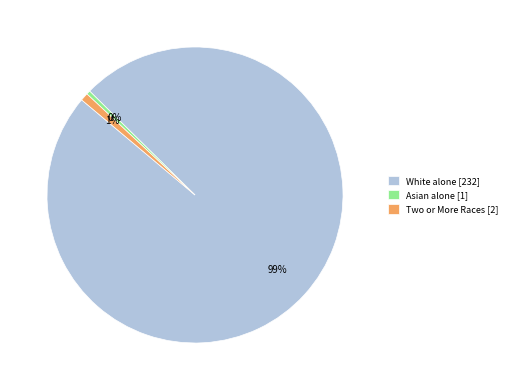

Is the sum of Two or More Races [2] and White alone [232] greater than half?

Yes